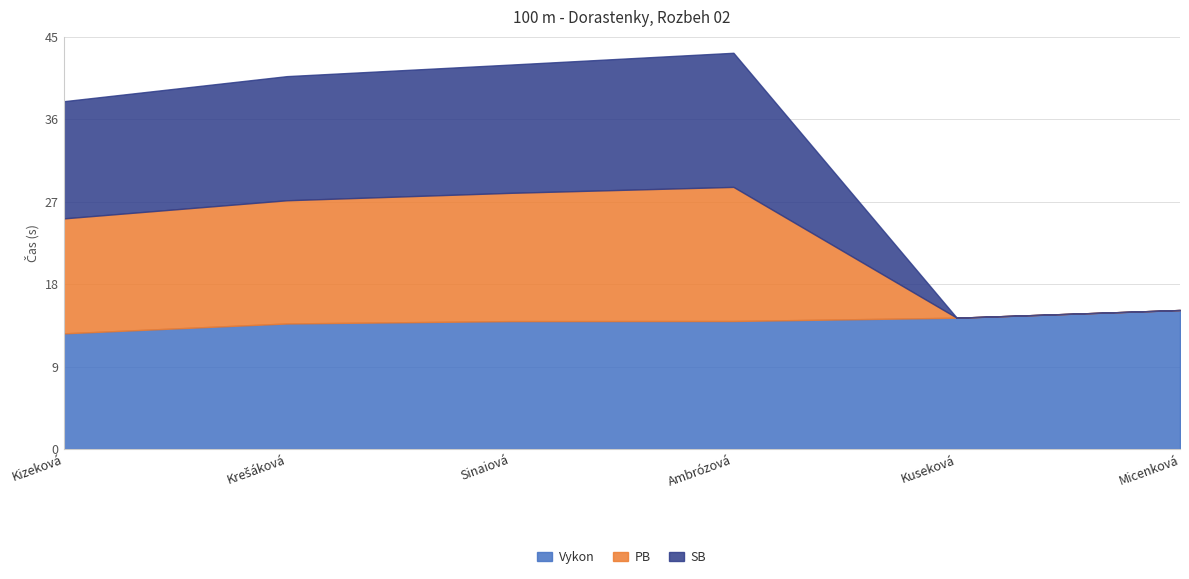

Where does the Vykon series first go above 13?

Krešáková